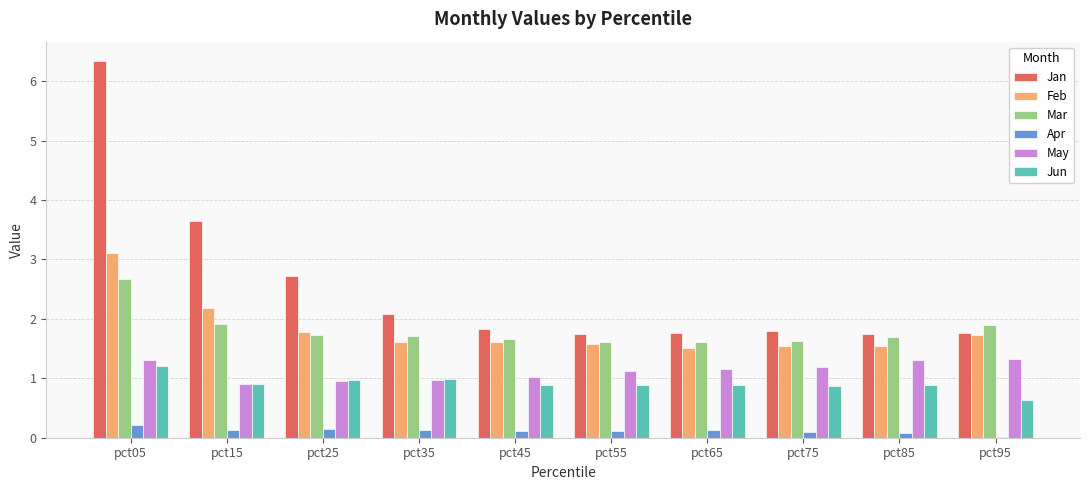

What is the maximum value for May?

1.3